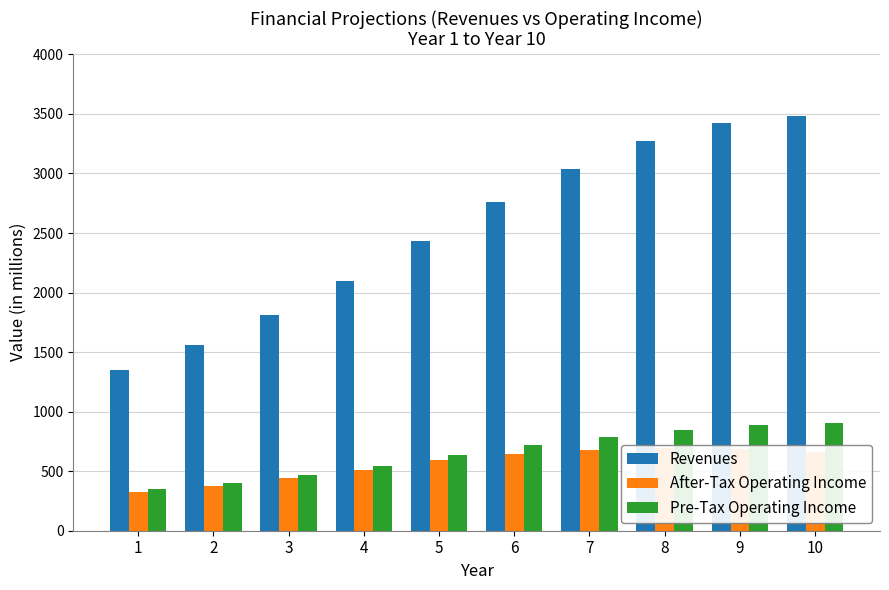

Rank the series at 7 from lowest to highest value.

After-Tax Operating Income, Pre-Tax Operating Income, Revenues